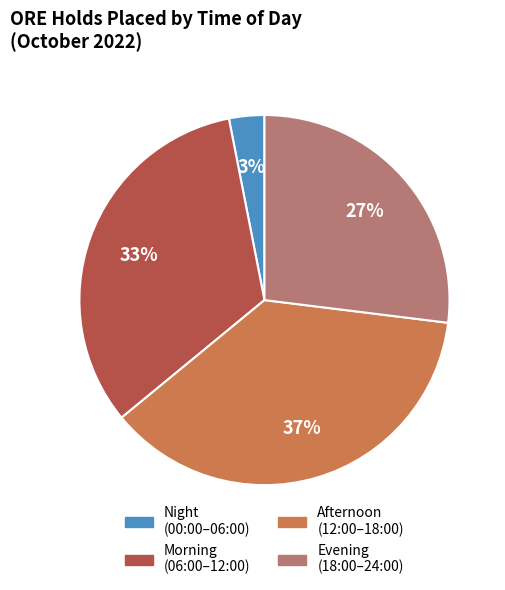

Is there any slice that represents more than half of the pie?

No